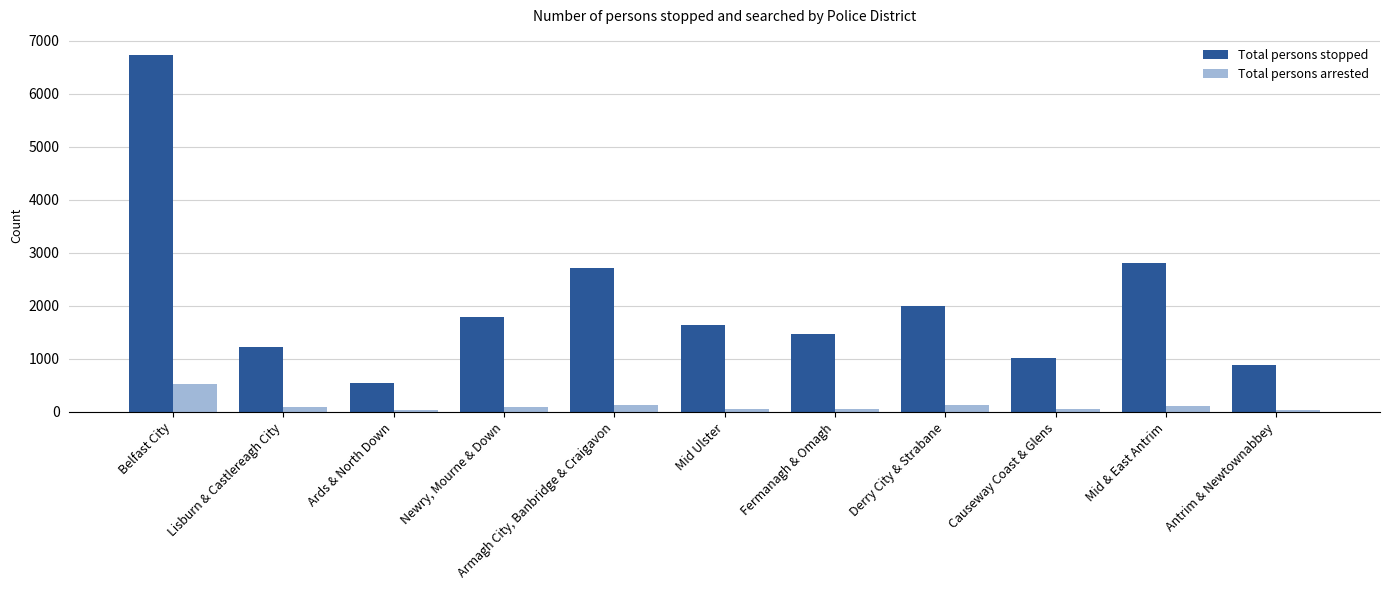

What is the label of the 3rd bar from the right?

Causeway Coast & Glens